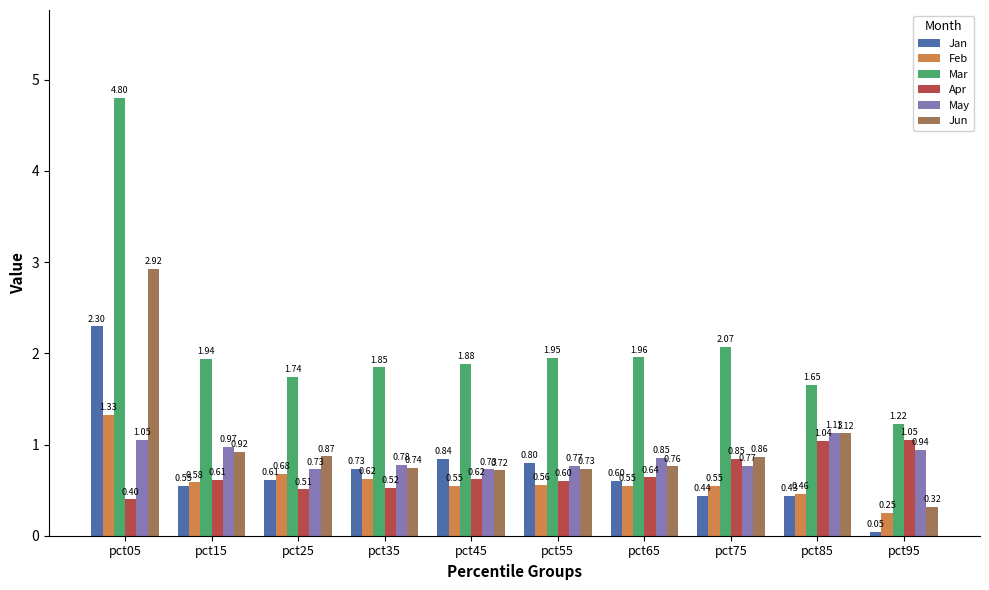

What is the total value across all series at pct05?

12.8